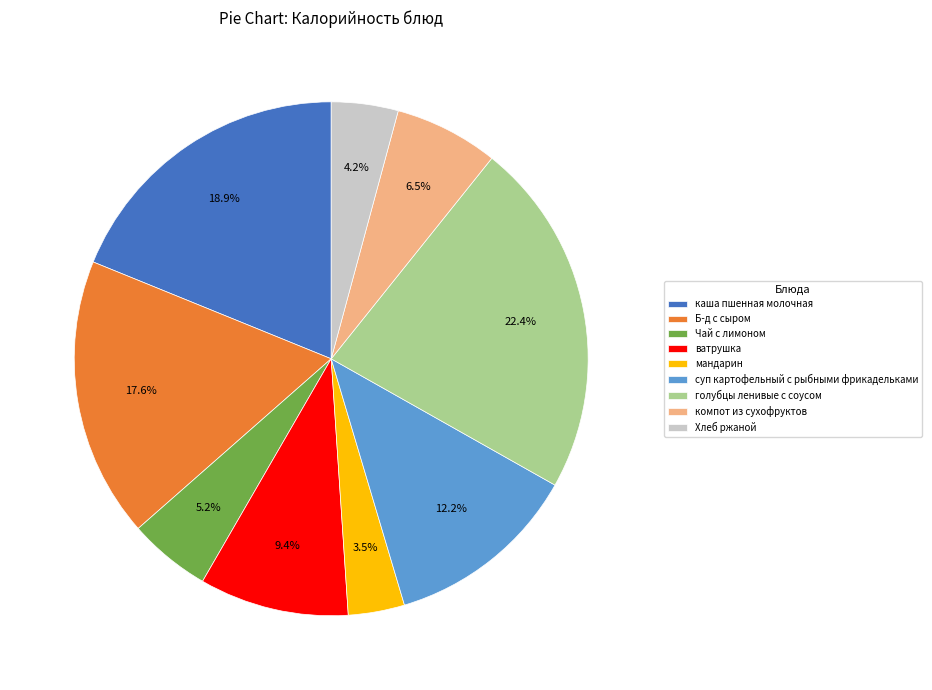

What is the largest slice in the pie chart?

голубцы ленивые с соусом